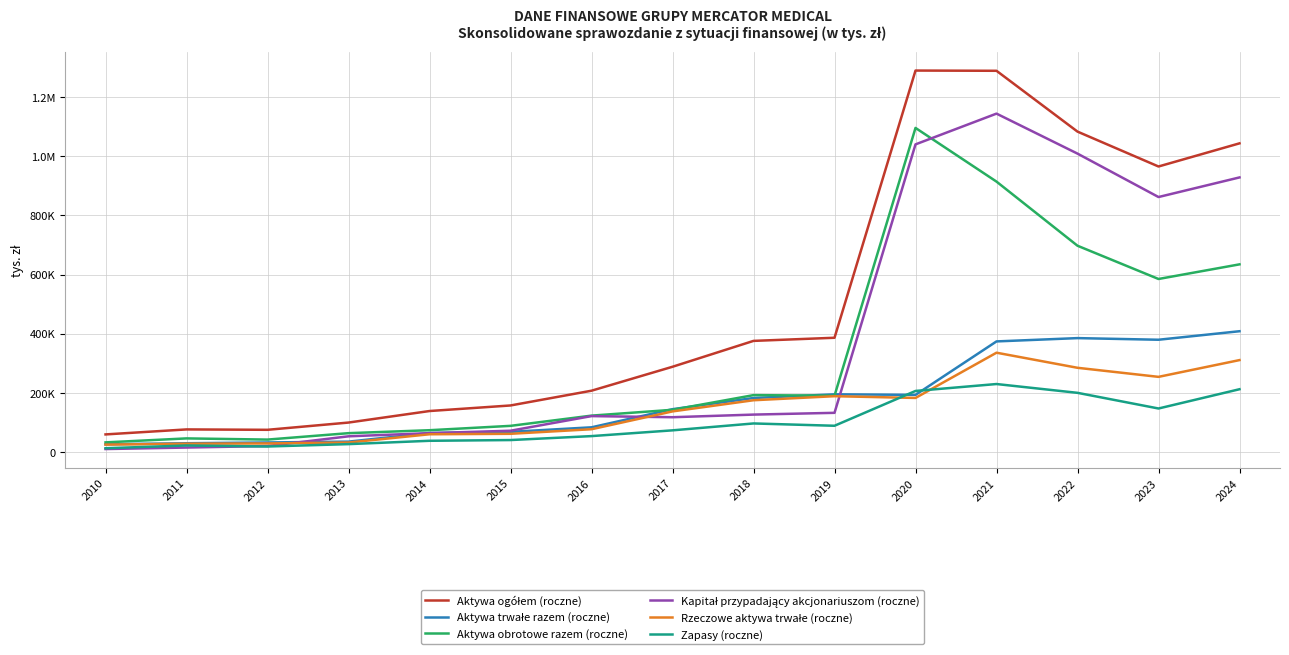

Is this an area chart (filled region under the line)?

No